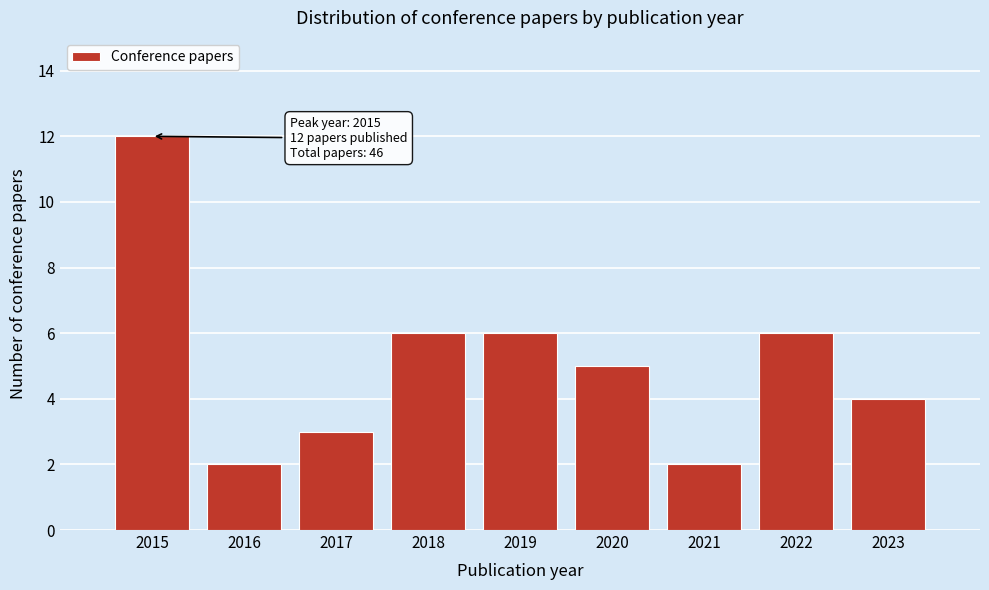

Reading left to right, what are all the values shown in this chart?

12	2	3	6	6	5	2	6	4